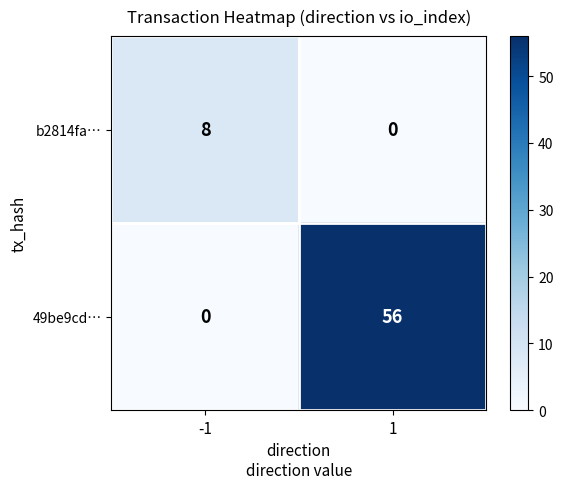

Count the number of data series in this chart.

2